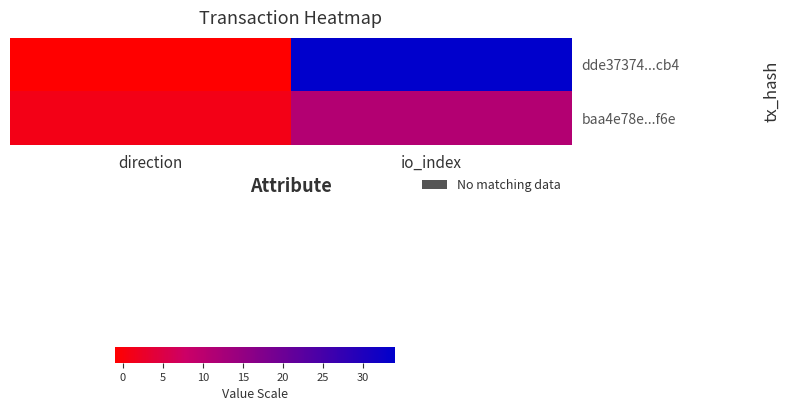

Reading left to right, transcribe all the data shown in this chart.

dde37374...cb4: direction=-1	io_index=34
baa4e78e...f6e: direction=1	io_index=11